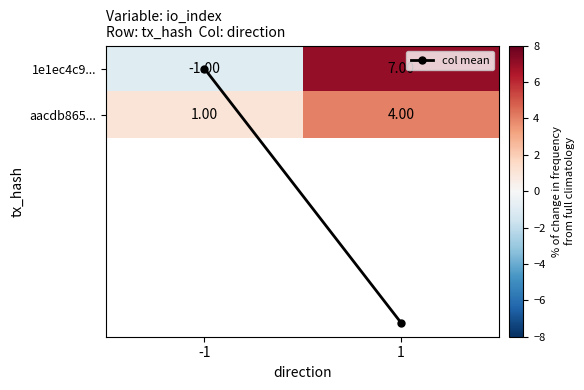

How many data points does each series have?

2